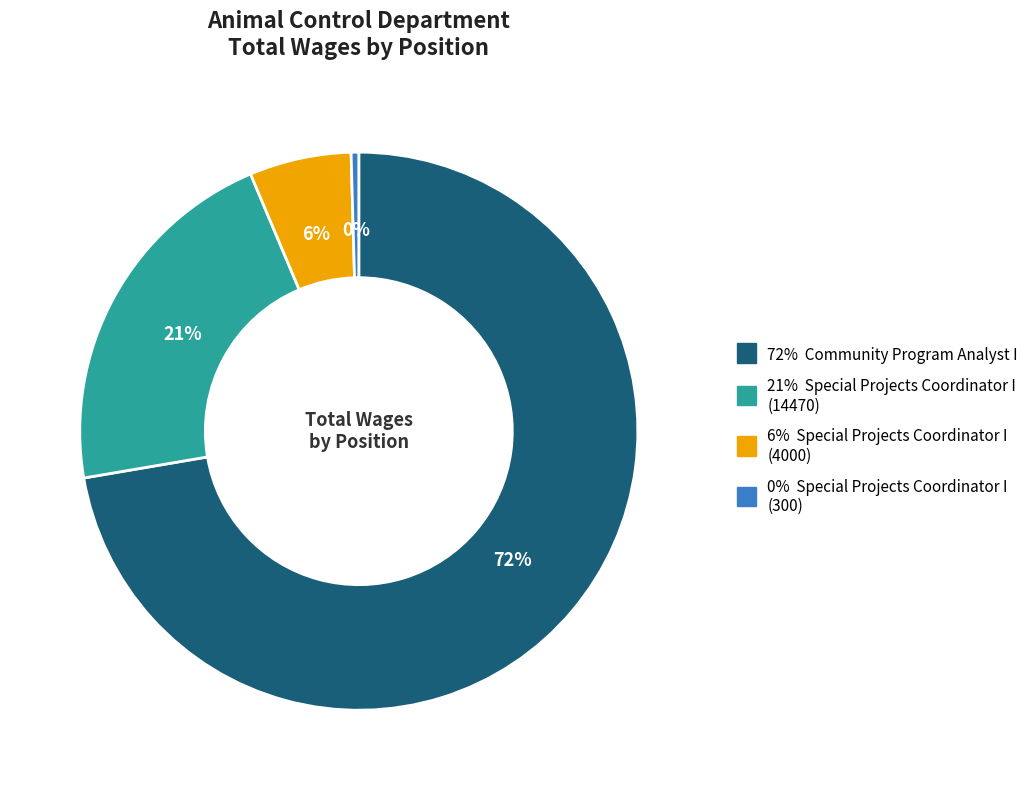

Is there any slice that represents more than half of the pie?

Yes